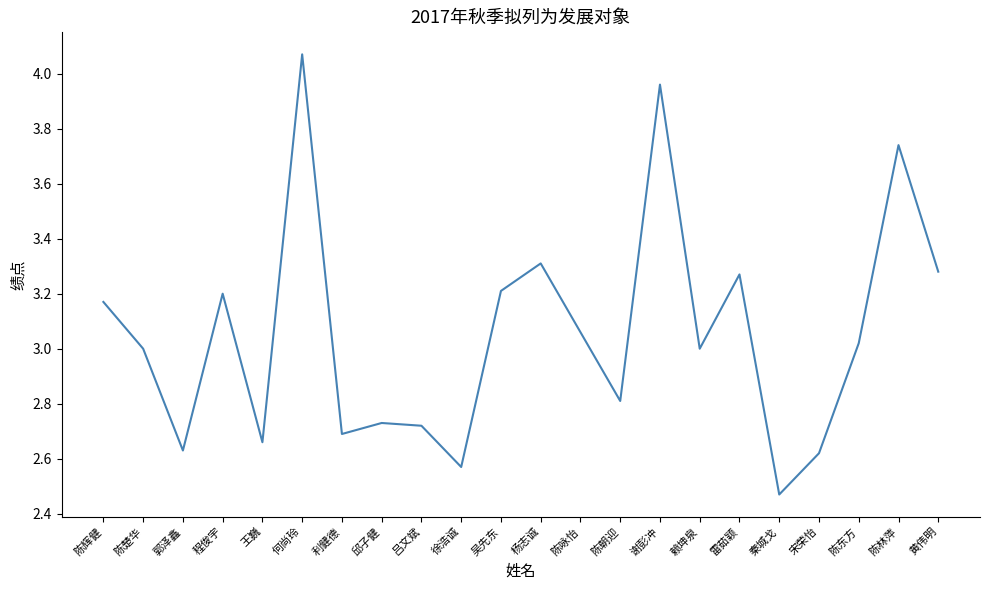

Which category has the lowest value across all series?

秦城戈